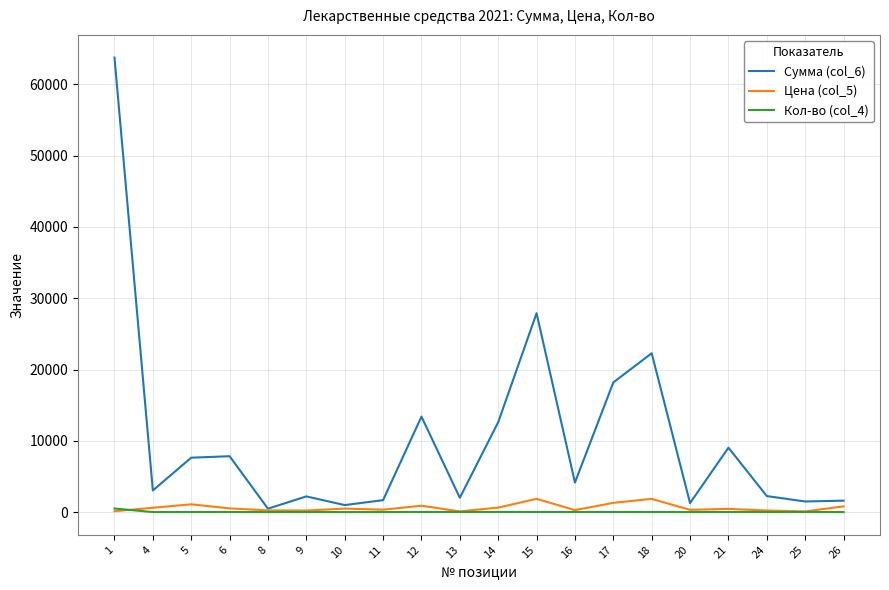

At which label does Кол-во (col_4) first exceed 14?

1